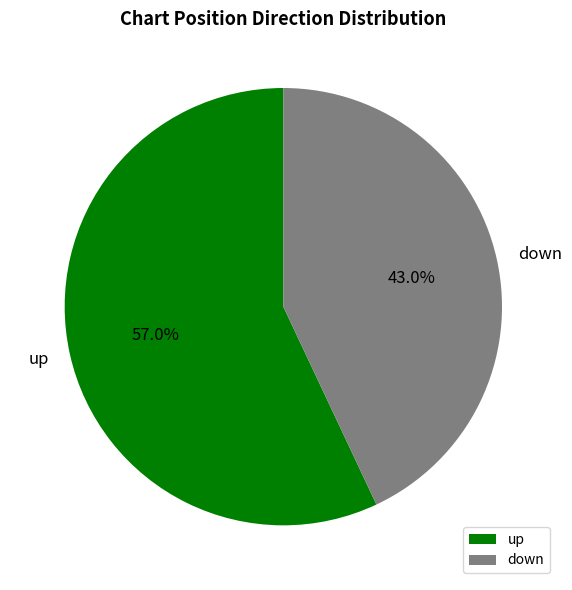

What is the ratio of the value at down to the value at up?

0.8